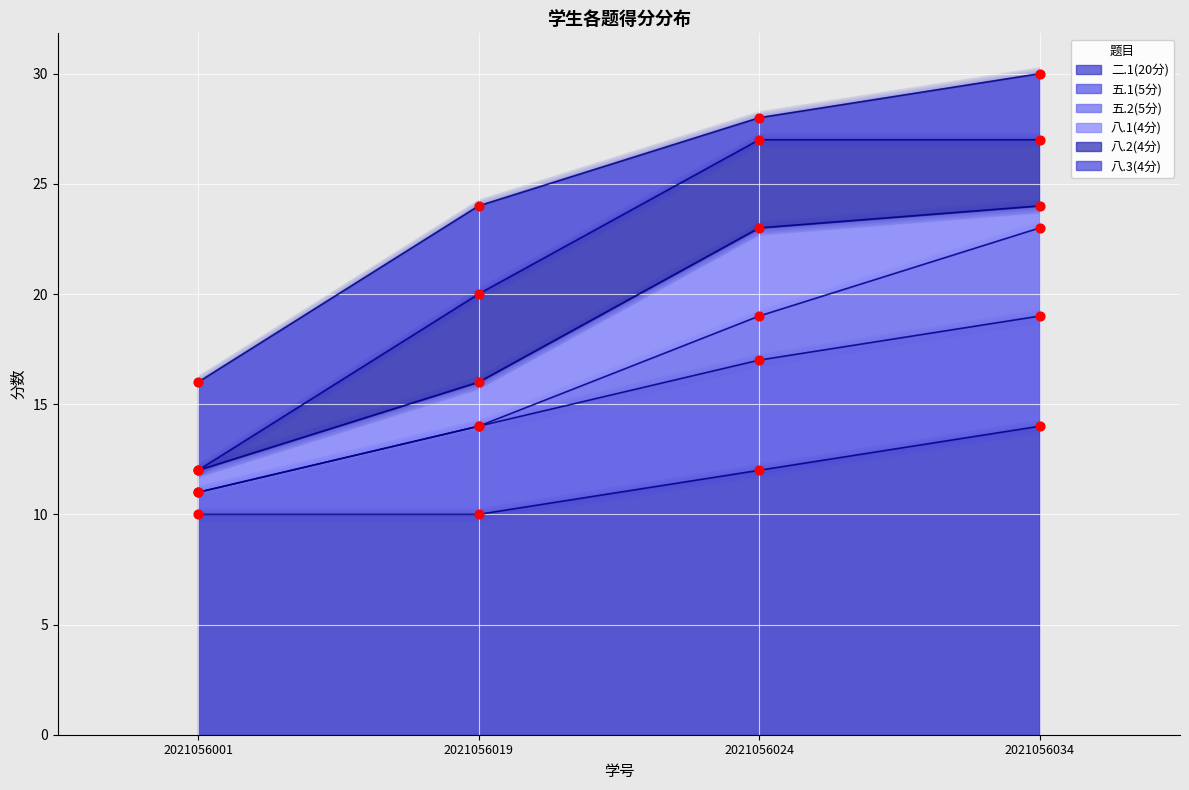

True or false: 二.1(20分) has a value of 4 at 2021056024.

False